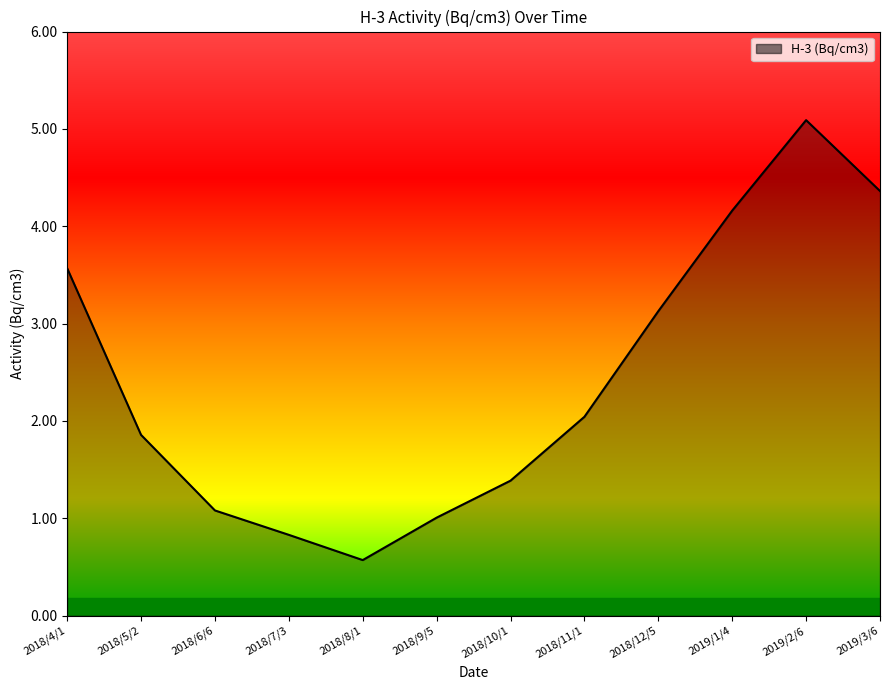

Reading left to right, extract all data points from this chart.

2018/4/1=3.6	2018/5/2=1.9	2018/6/6=1.1	2018/7/3=0.8	2018/8/1=0.6	2018/9/5=1.0	2018/10/1=1.4	2018/11/1=2.0	2018/12/5=3.1	2019/1/4=4.2	2019/2/6=5.1	2019/3/6=4.4